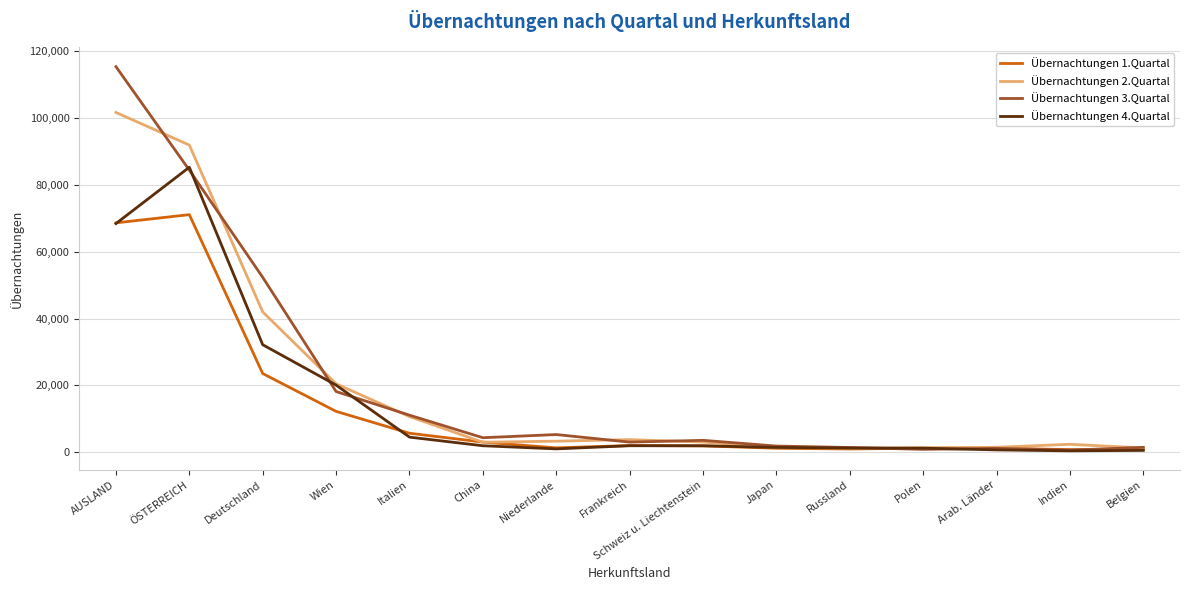

Between Deutschland and Polen, which series saw the biggest shift?

Übernachtungen 3.Quartal